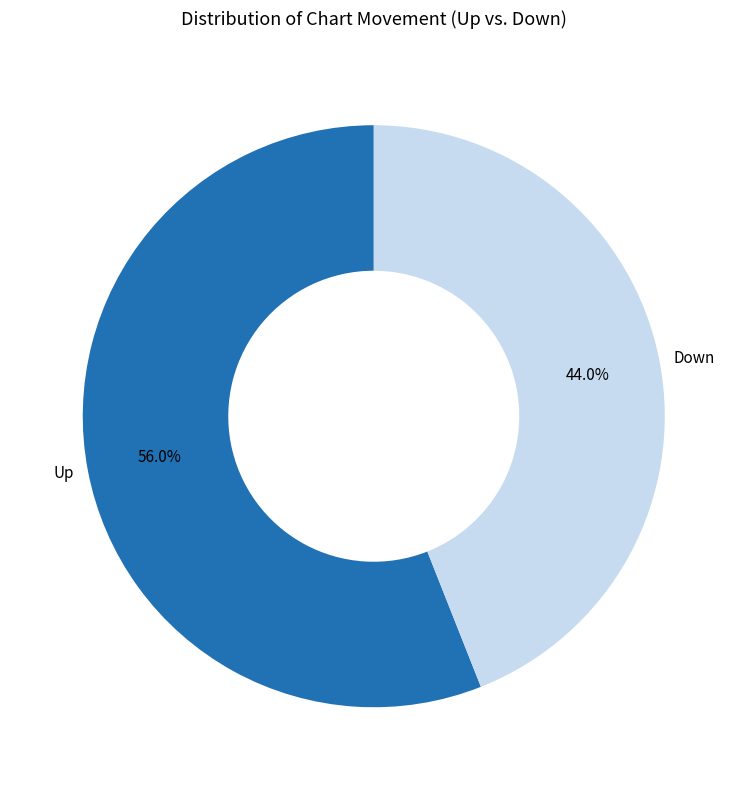

Count the number of slices in the pie.

2